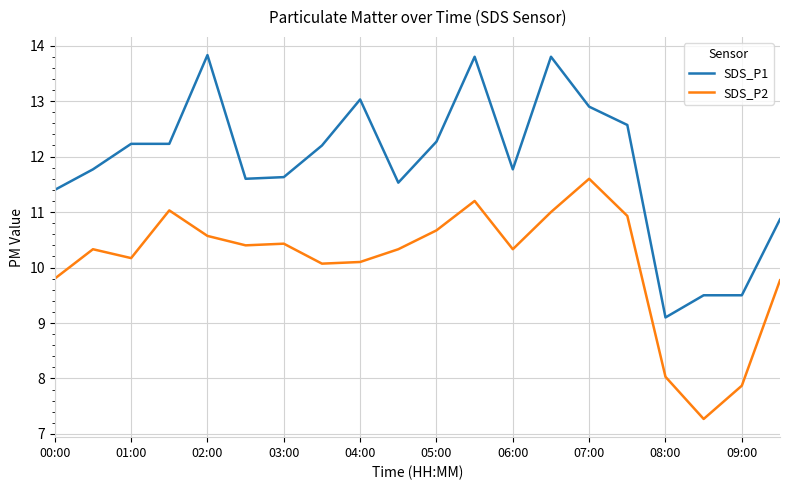

How many lines are shown in the chart?

2